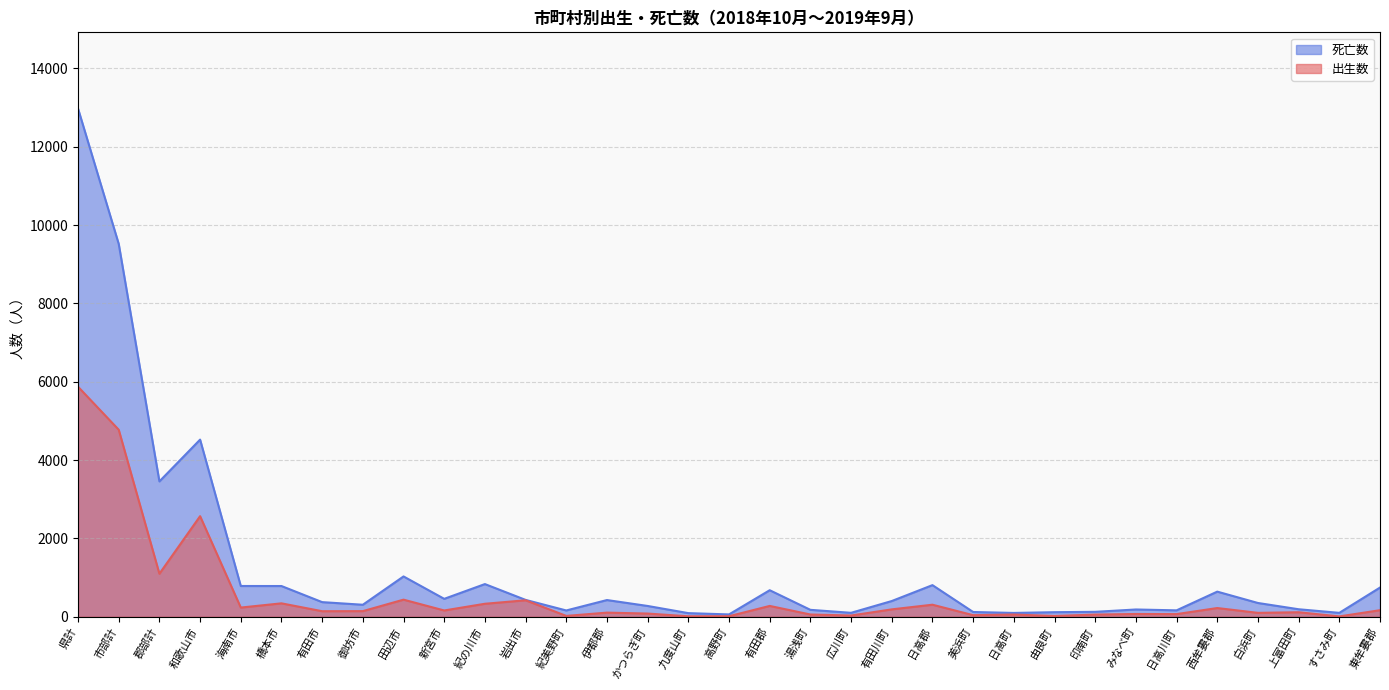

Does the chart display data point markers on the line(s)?

No